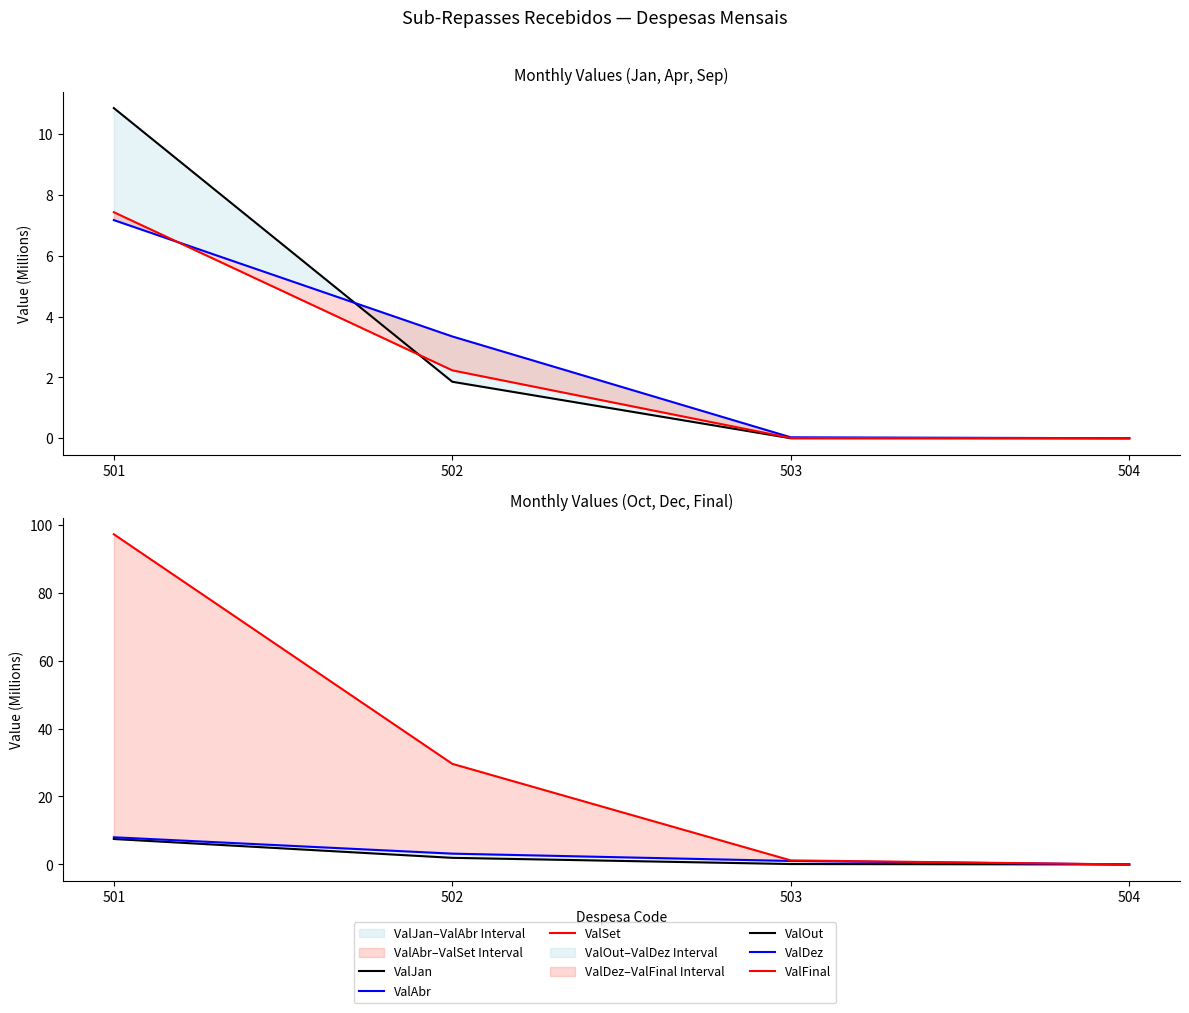

Reading left to right, what are all the values shown in this chart?

ValJan: 10.9	1.9	0.0	0.0
ValAbr: 7.2	3.3	0.0	0.0
ValSet: 7.4	2.2	0.0	0.0
ValOut: 7.5	1.9	0.1	0.0
ValDez: 8.0	3.2	1.0	0.0
ValFinal: 97.1	29.6	1.2	0.0